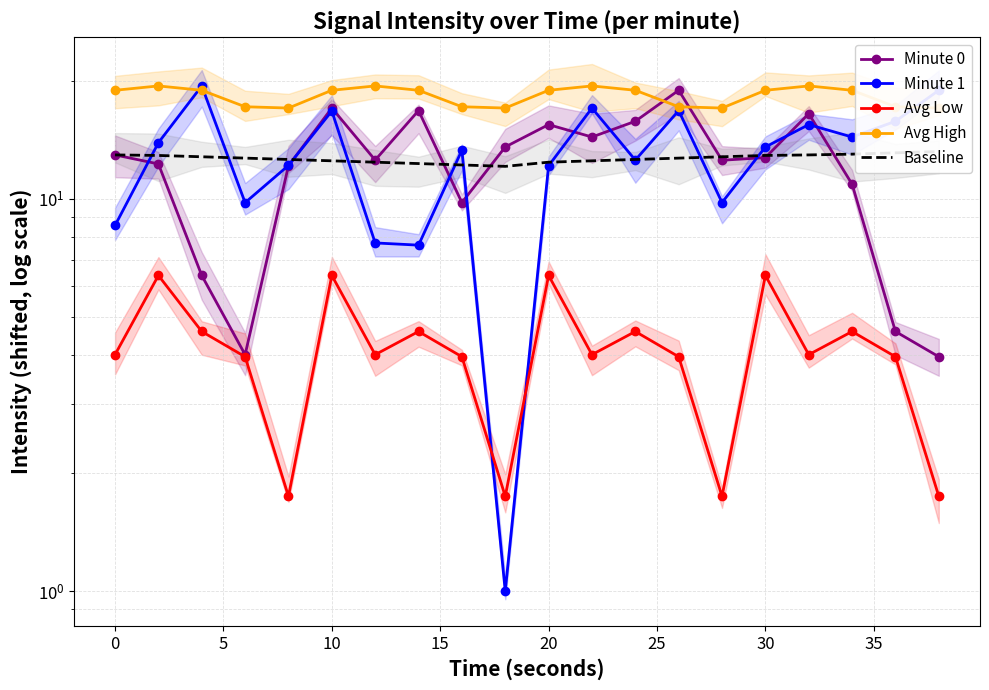

What is the value of the Minute 0 point at the 3rd from the left?

6.4